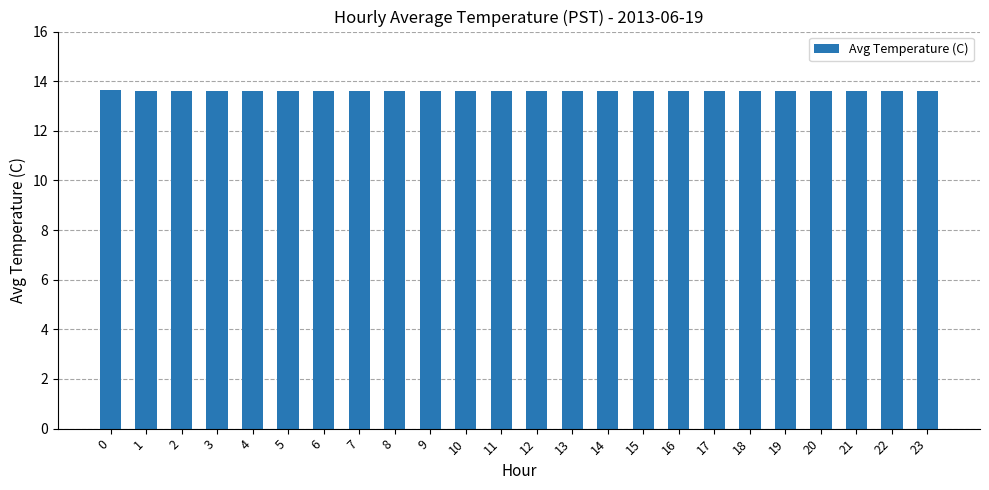

What is the ratio of the value at 2 to the value at 23?

1.0